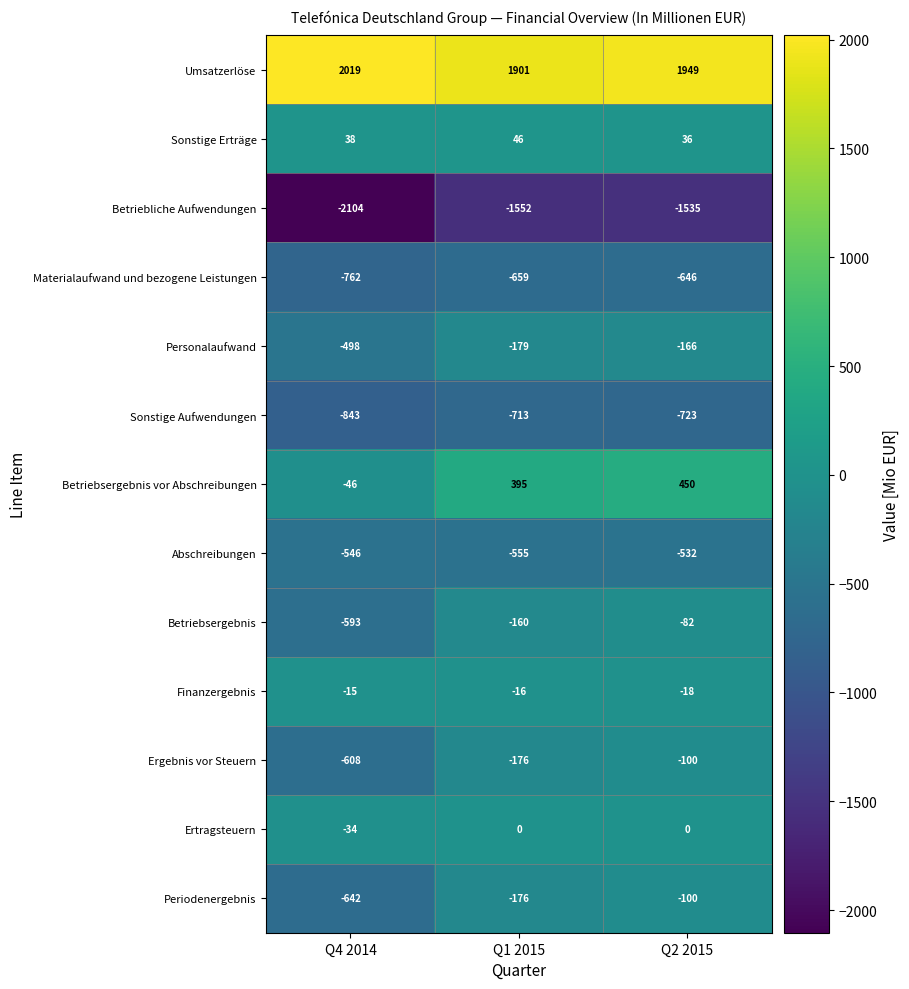

At which label does Finanzergebnis first exceed -16?

Q4 2014